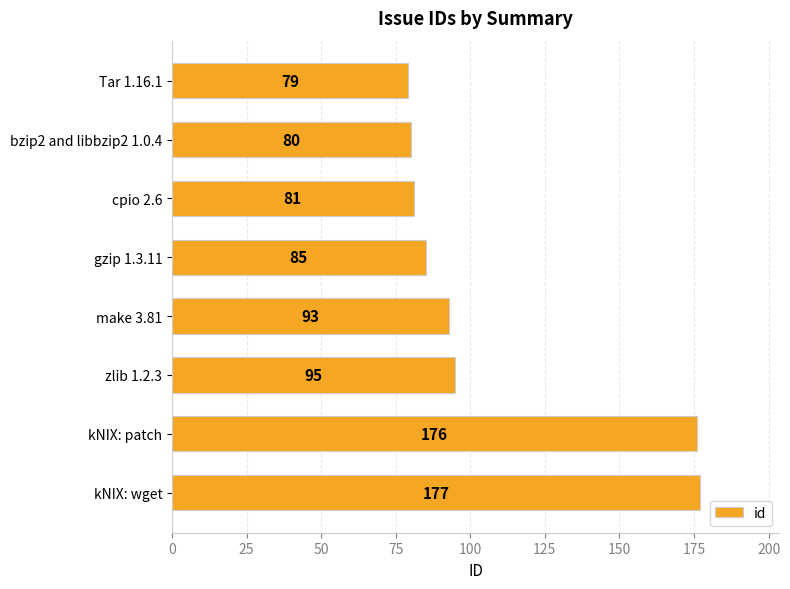

Rank the categories by value from lowest to highest.

Tar 1.16.1, bzip2 and libbzip2 1.0.4, cpio 2.6, gzip 1.3.11, make 3.81, zlib 1.2.3, kNIX: patch, kNIX: wget